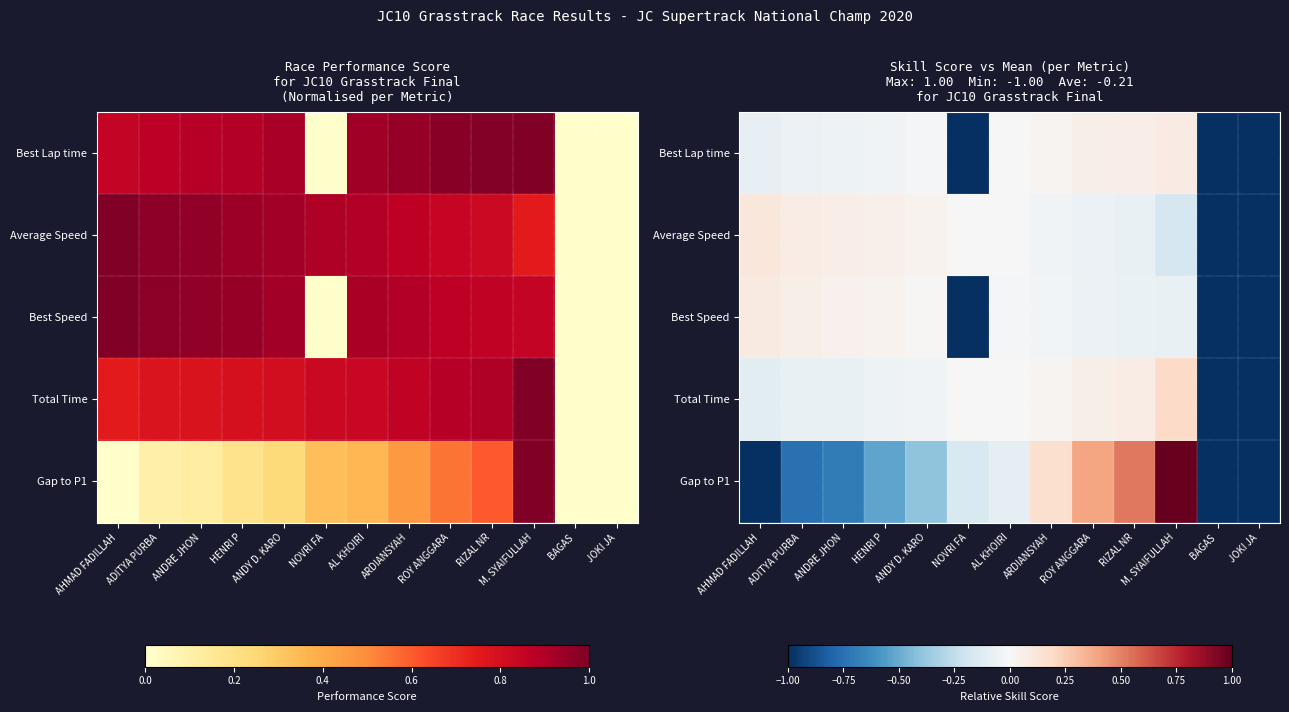

At which category does the chart reach its peak across all series?

M. SYAIFULLAH